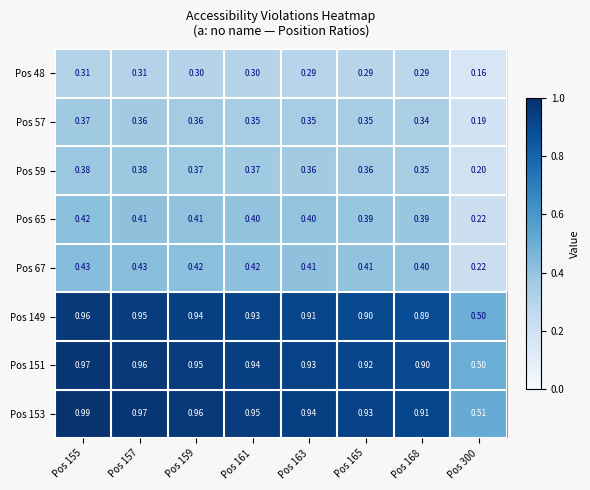

Is the value of Pos 57 at Pos 157 greater than the value of Pos 149 at Pos 300?

No